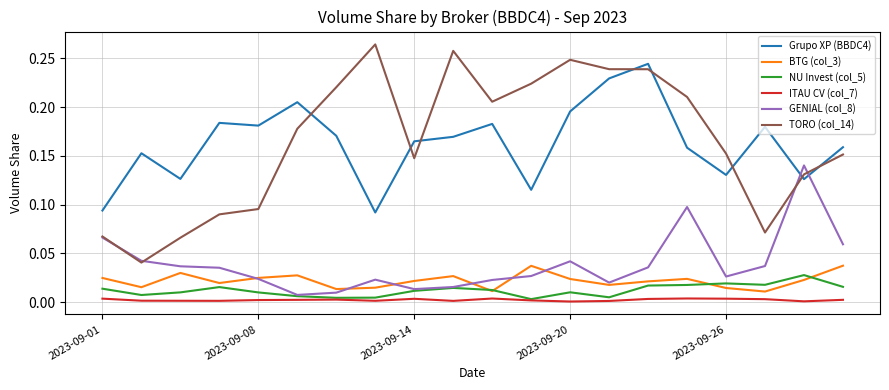

Which series has the largest range (max minus min)?

TORO (col_14)